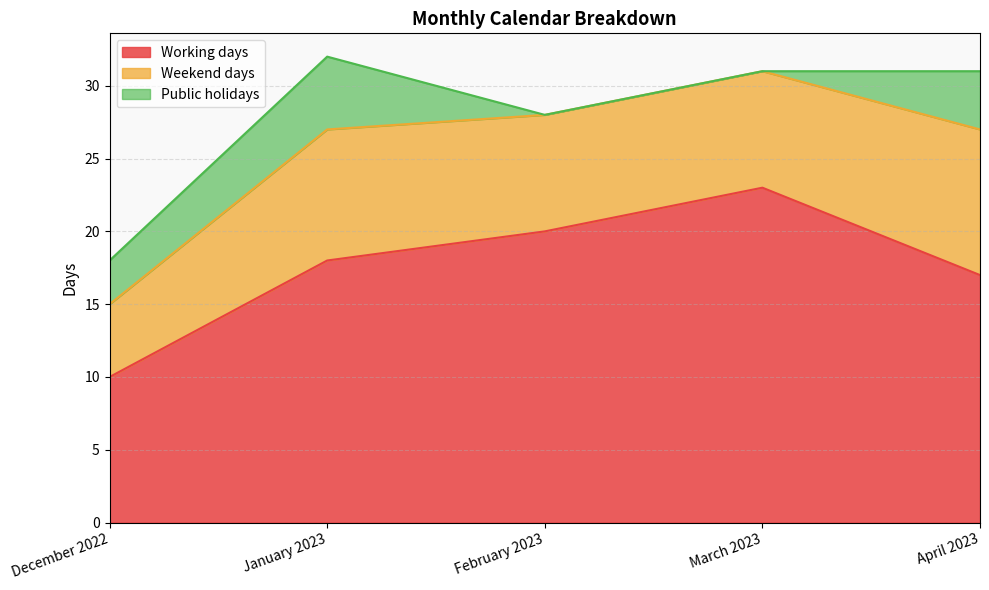

List the series in order of their overall mean, lowest first.

Public holidays, Weekend days, Working days